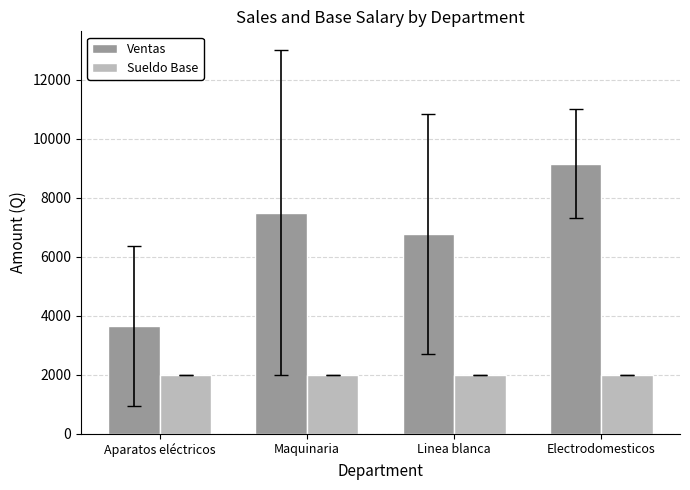

What is the difference between the highest and lowest values at Aparatos eléctricos?

1666.7